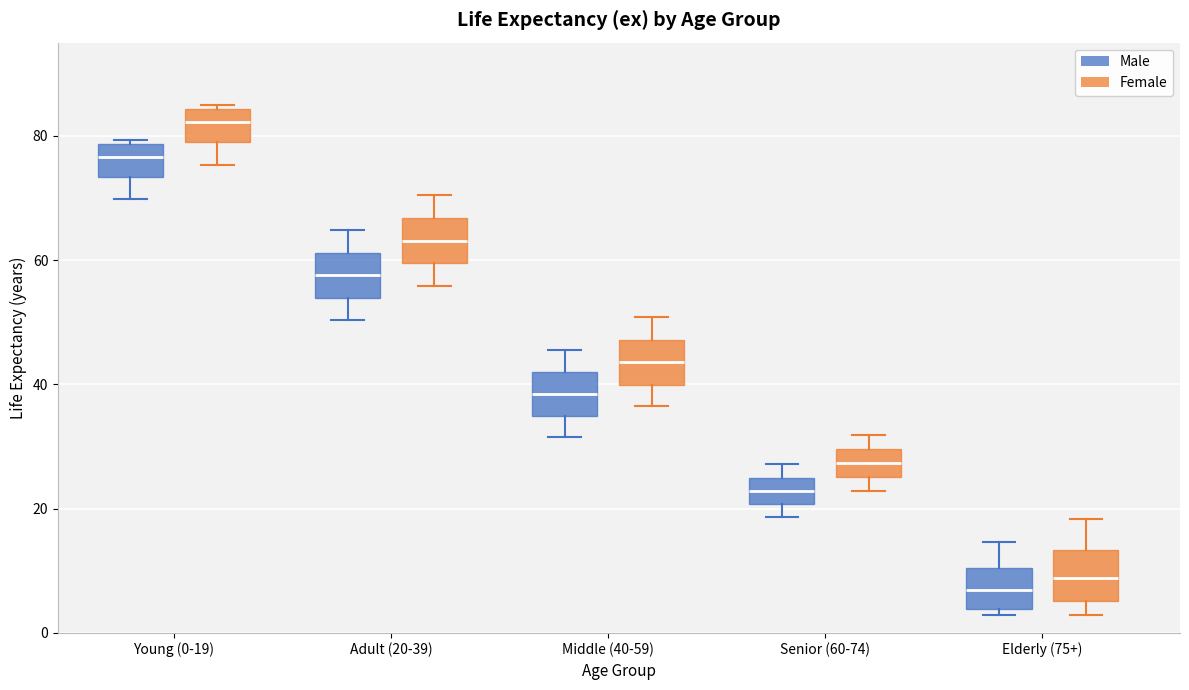

Reading left to right, transcribe this box plot: for each box, give where its median line is, the range the box spans, and where its two whiskers end, as read against the y-axis. The values are not printed on the chart, so give them approximately, as read against the axis.

Young (0-19) (Male): median 76, box 74 to 78, whiskers 70 to 80
Young (0-19) (Female): median 82, box 80 to 84, whiskers 76 to 86
Adult (20-39) (Male): median 58, box 54 to 62, whiskers 50 to 64
Adult (20-39) (Female): median 64, box 60 to 66, whiskers 56 to 70
Middle (40-59) (Male): median 38, box 34 to 42, whiskers 32 to 46
Middle (40-59) (Female): median 44, box 40 to 48, whiskers 36 to 50
Senior (60-74) (Male): median 22, box 20 to 26, whiskers 18 to 28
Senior (60-74) (Female): median 28, box 26 to 30, whiskers 22 to 32
Elderly (75+) (Male): median 6, box 4 to 10, whiskers 2 to 14
Elderly (75+) (Female): median 8, box 6 to 14, whiskers 2 to 18